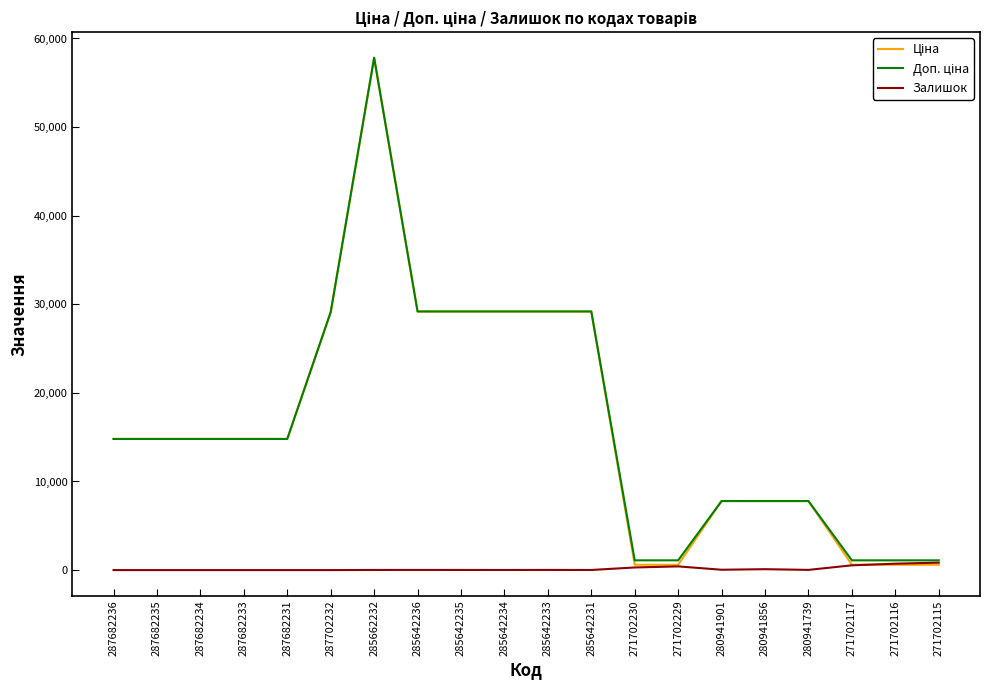

What is the total value across all series at 287682233?

29601.6